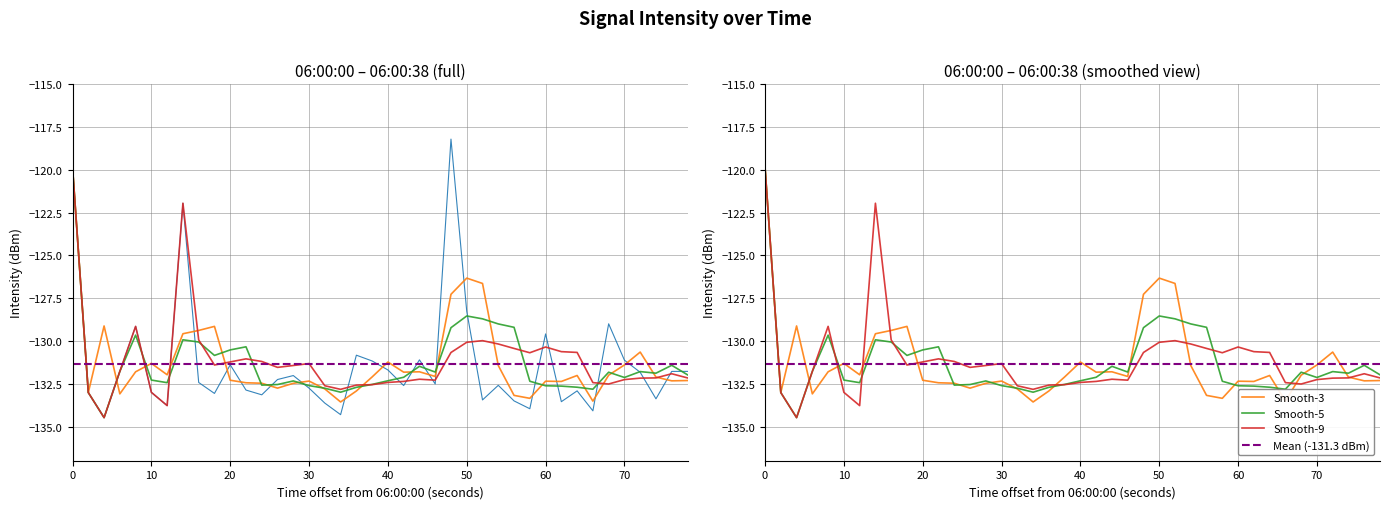

What is the sum of all values?

-5253.8